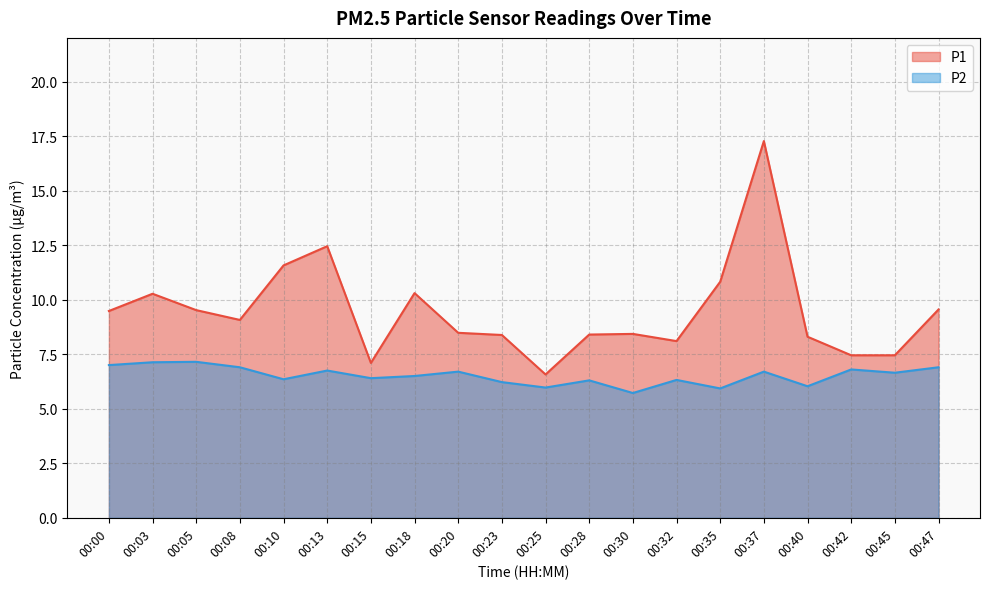

True or false: P2 and P1 intersect in this chart.

False